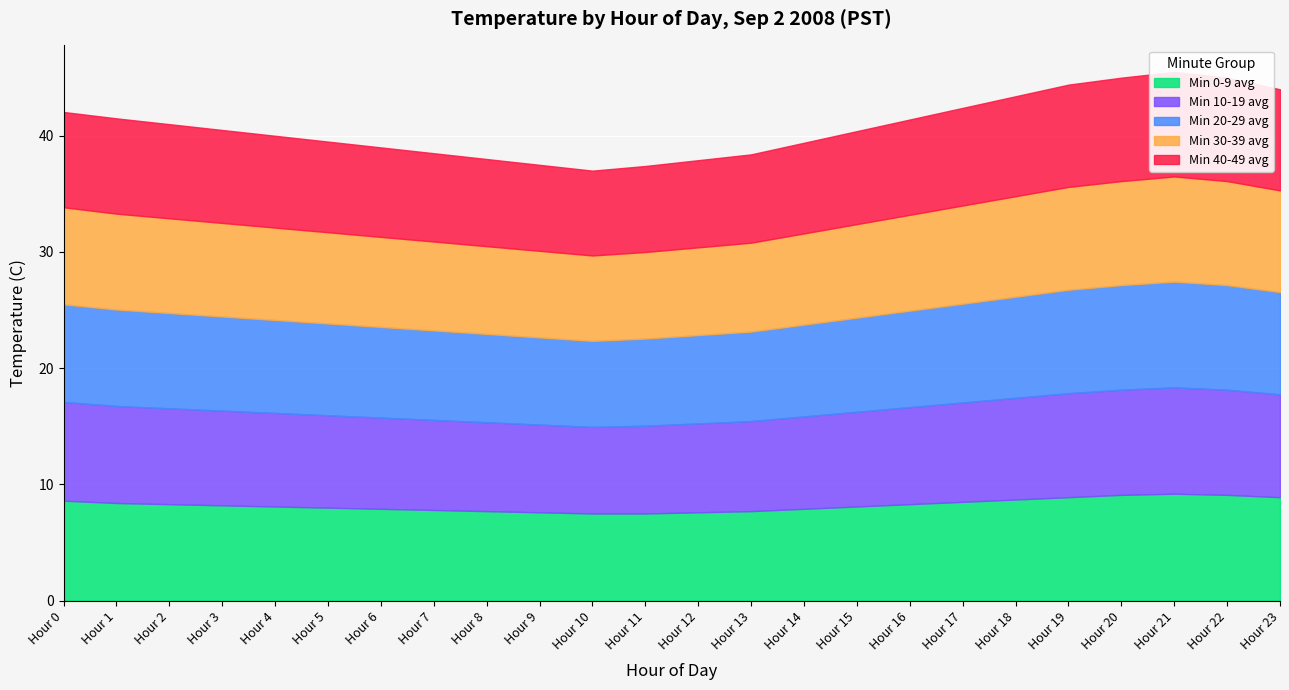

True or false: Min 30-39 avg and Min 40-49 avg cross at least once.

False